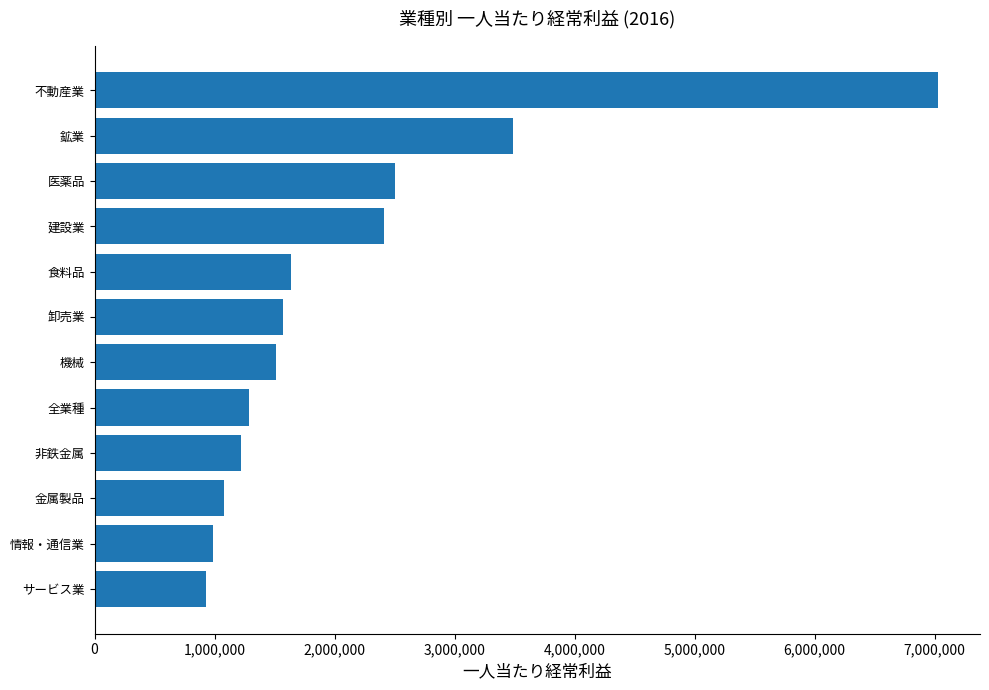

What value does the data have at 情報・通信業?

988081.9